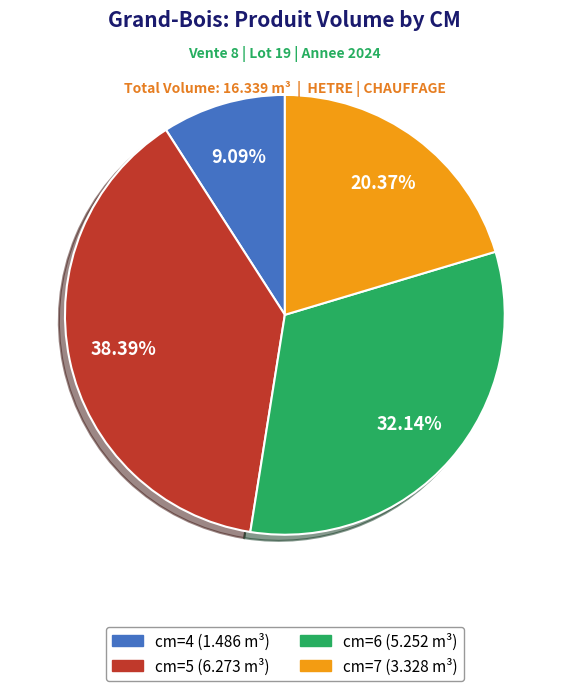

Is there any slice that represents more than half of the pie?

No